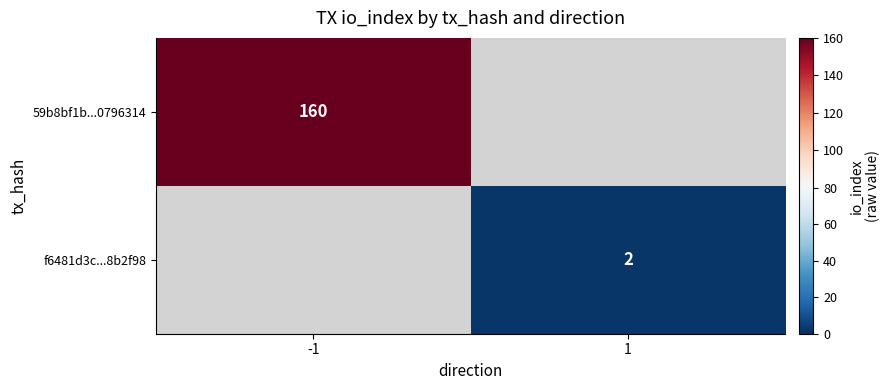

What is the maximum value shown in the chart?

160.0